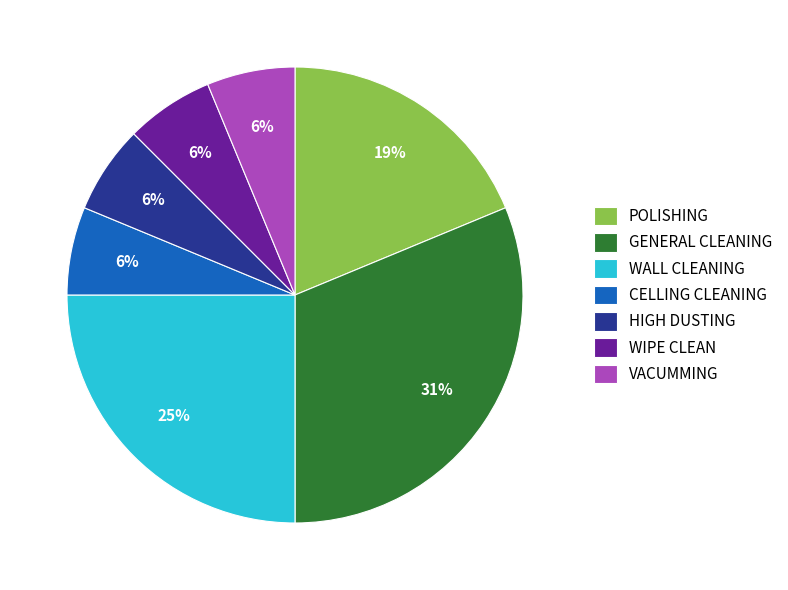

To the nearest percent, what is the combined percentage of VACUMMING and POLISHING?

25%